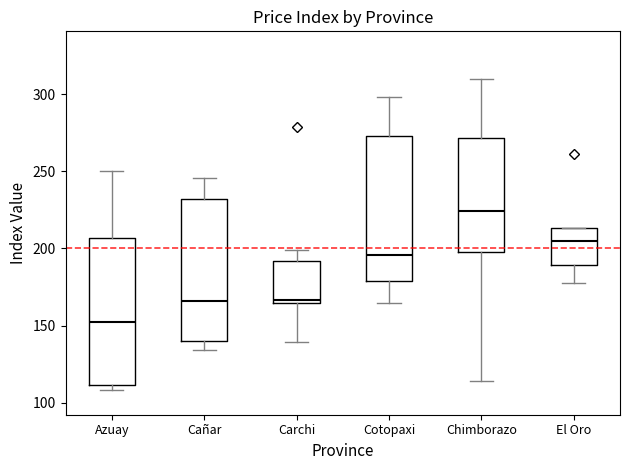

Where is the lower edge of the box for El Oro on the y-axis? The values are not printed on the chart, so give them approximately, as read against the axis.

190